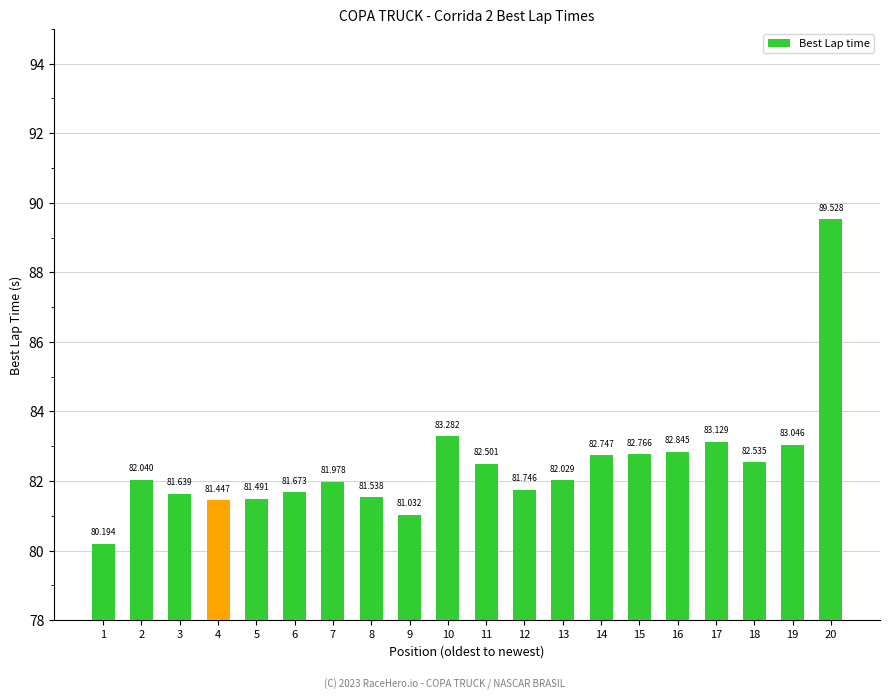

Approximately how many times larger is the value at 5 compared to 18?

1.0